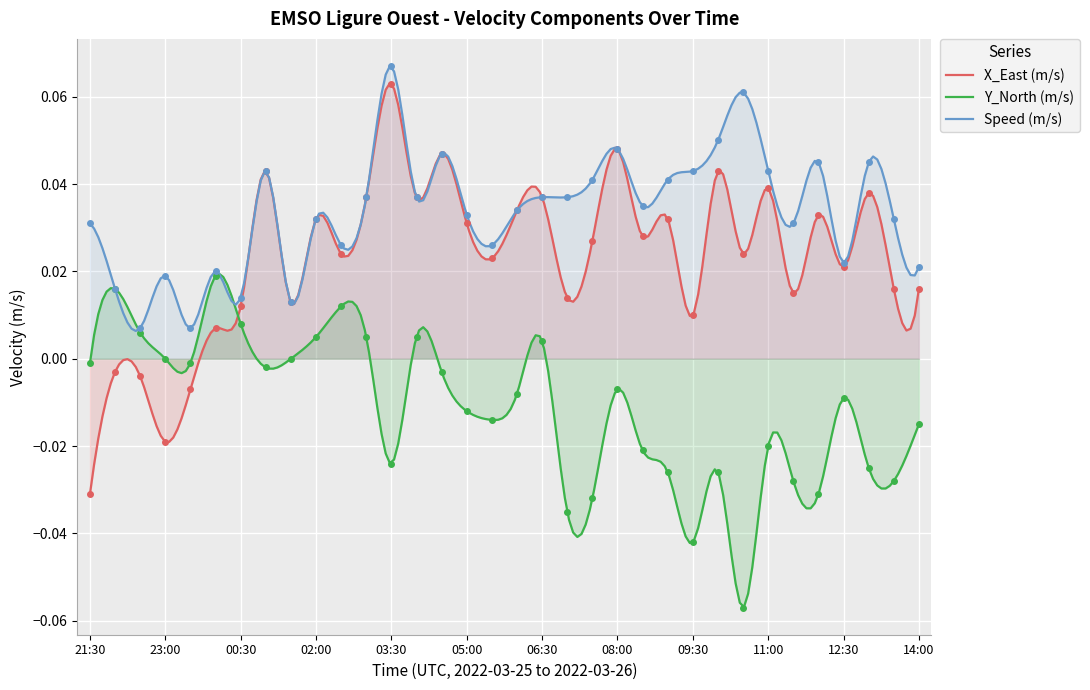

What is the sum of all Speed values?

1.1